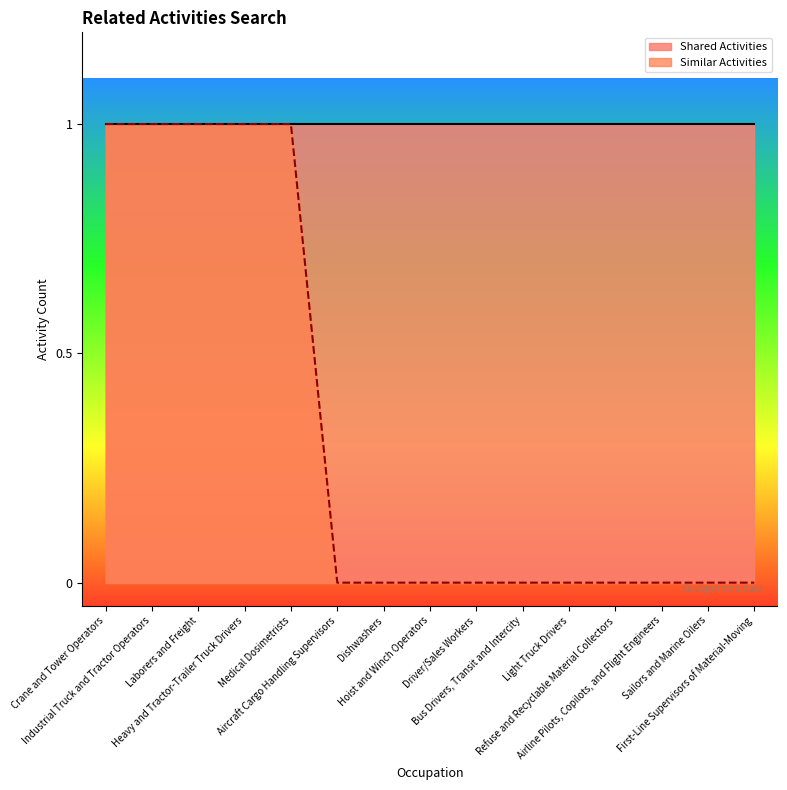

True or false: the data shows 0 at First-Line Supervisors of Material-Moving.

False